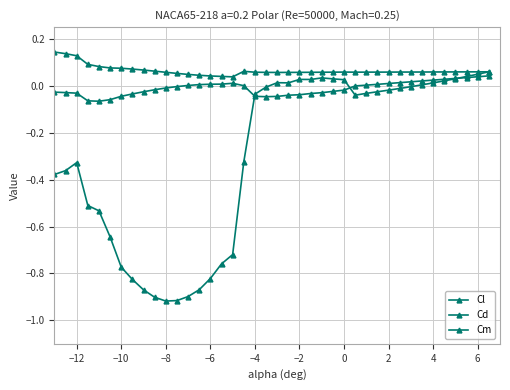

List the series in order of their peak value, highest first.

Cd, Cl, Cm